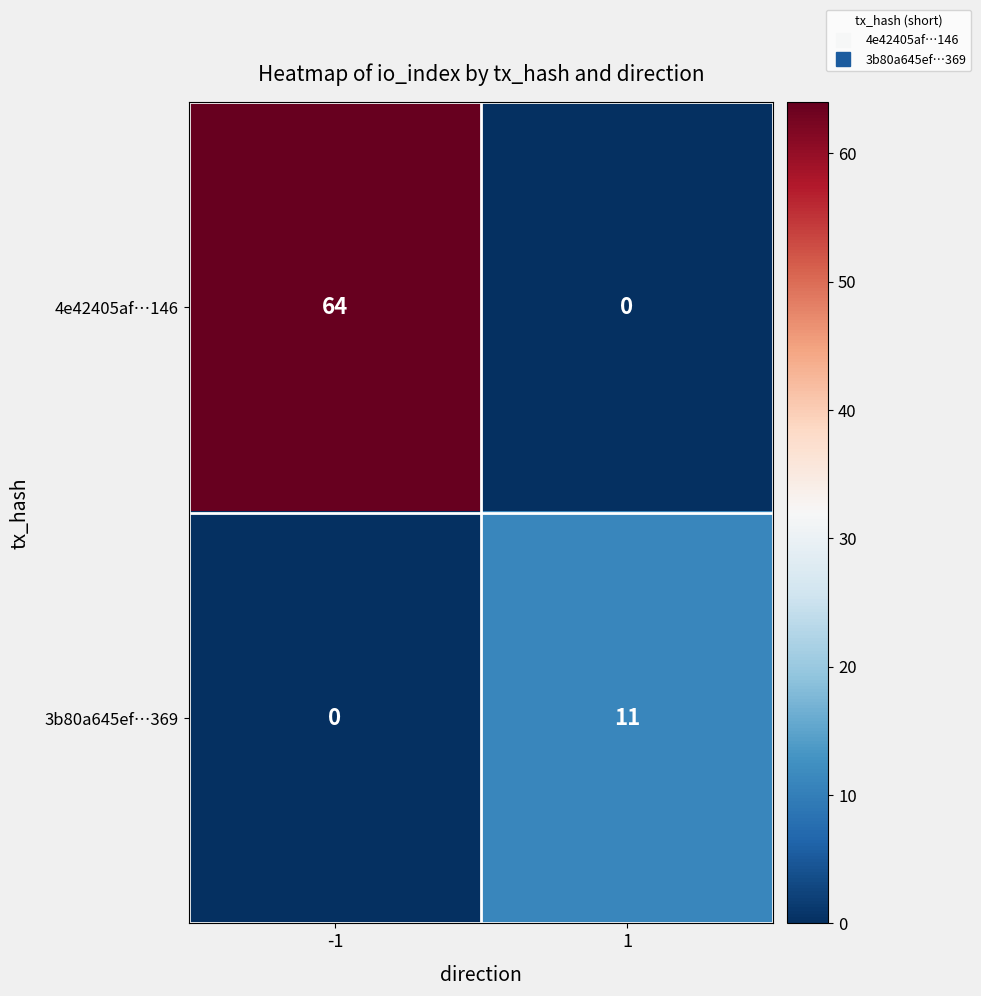

Which series has the largest range (max minus min)?

4e42405af…146